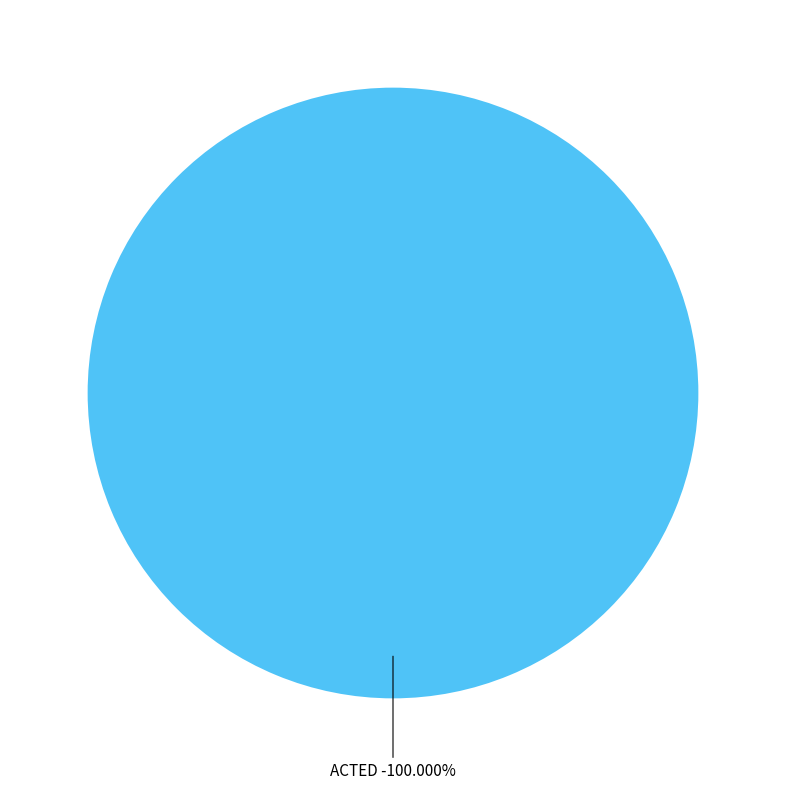

The ACTED slice represents 68% of the pie. True or false?

False